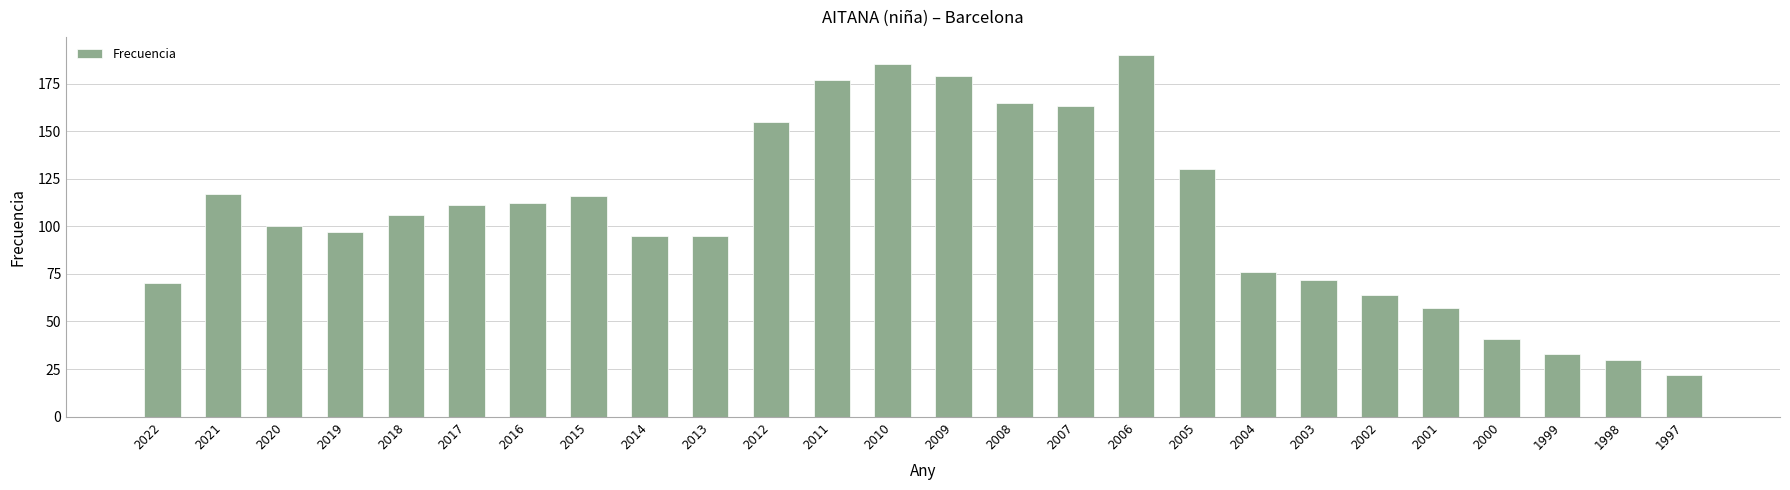

What is the change in value from 2008 to 2003?

-93